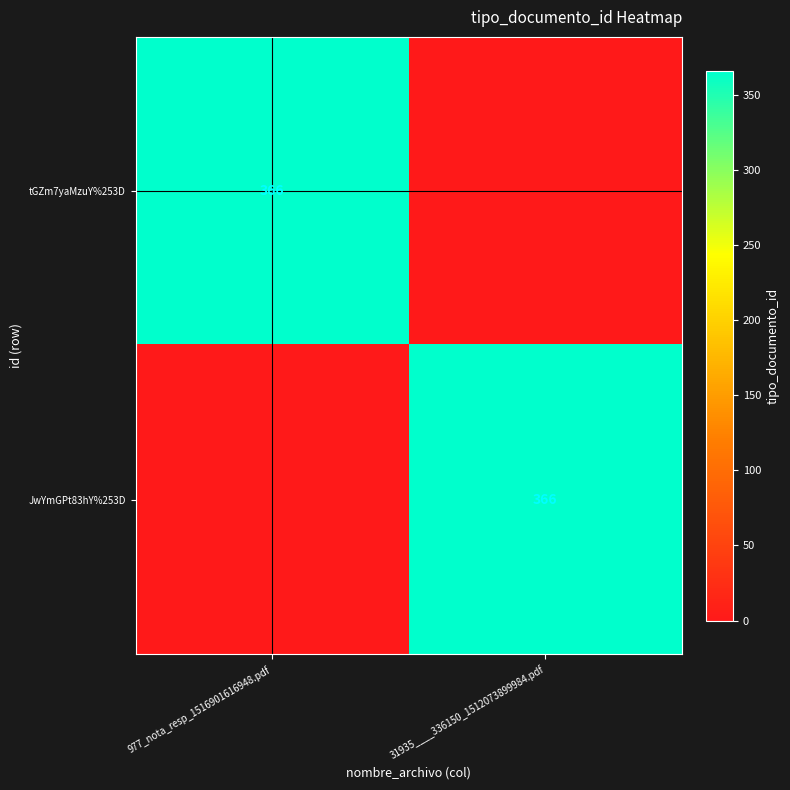

The value of tGZm7yaMzuY%253D at 977_nota_resp_1516901616948.pdf is 366. True or false?

True